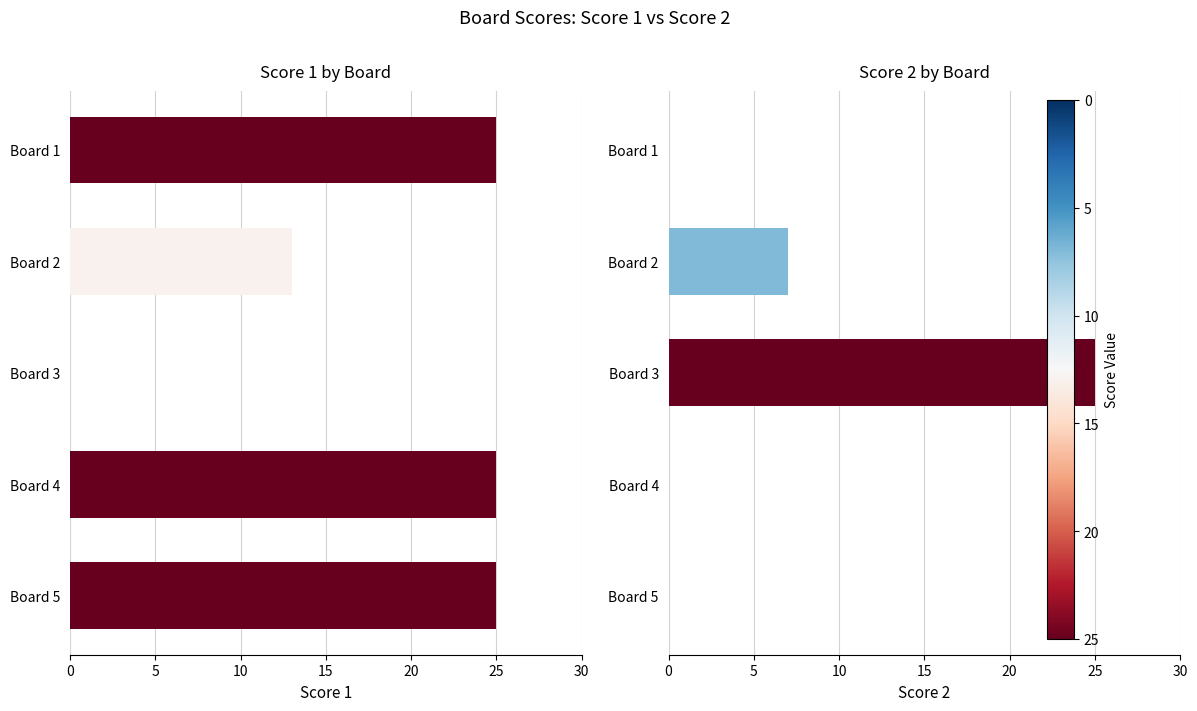

Which series changed the most between Board 3 and Board 4?

Score 1